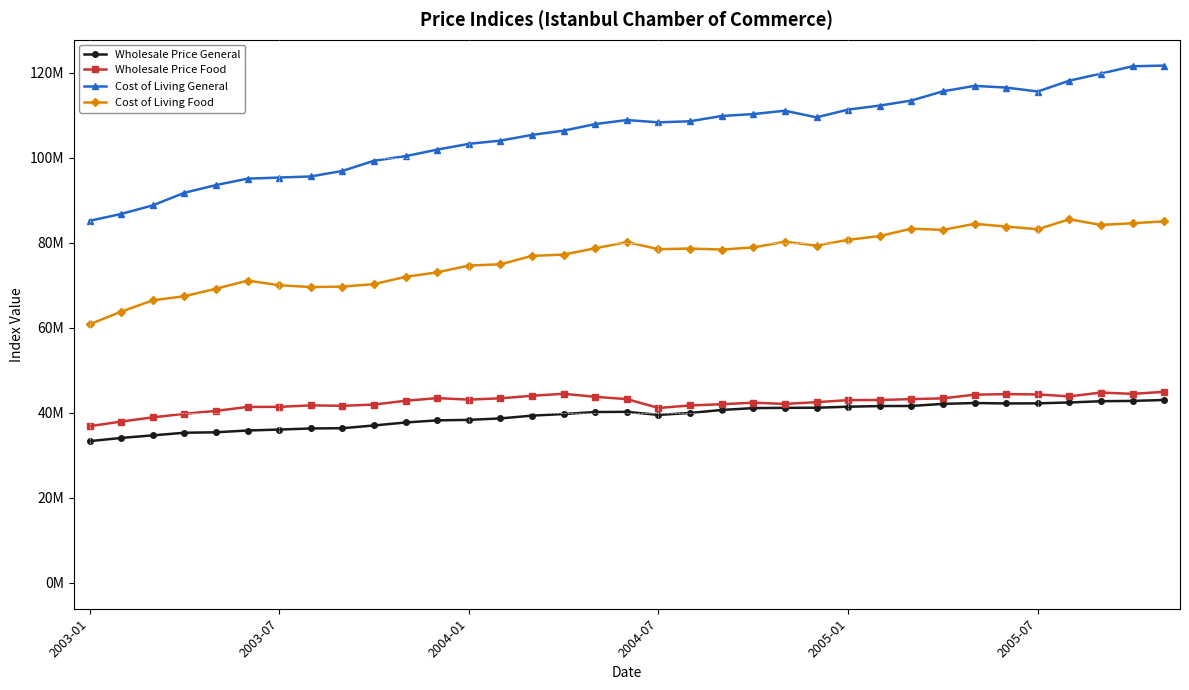

What is the minimum value for Wholesale Price General?

33328758.8